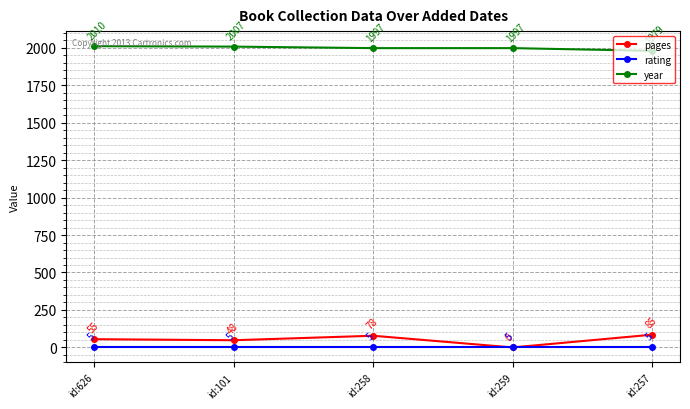

Which series changed the most between id:101 and id:258?

pages